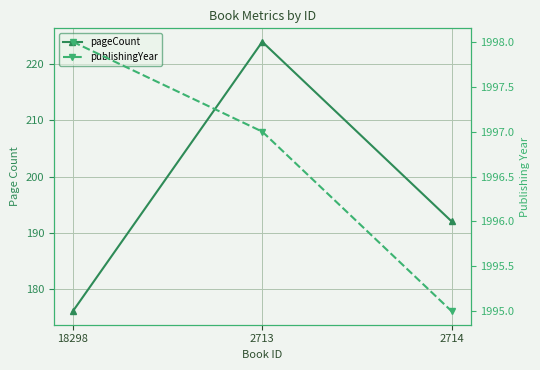

What are all the series names shown in the legend?

pageCount, publishingYear